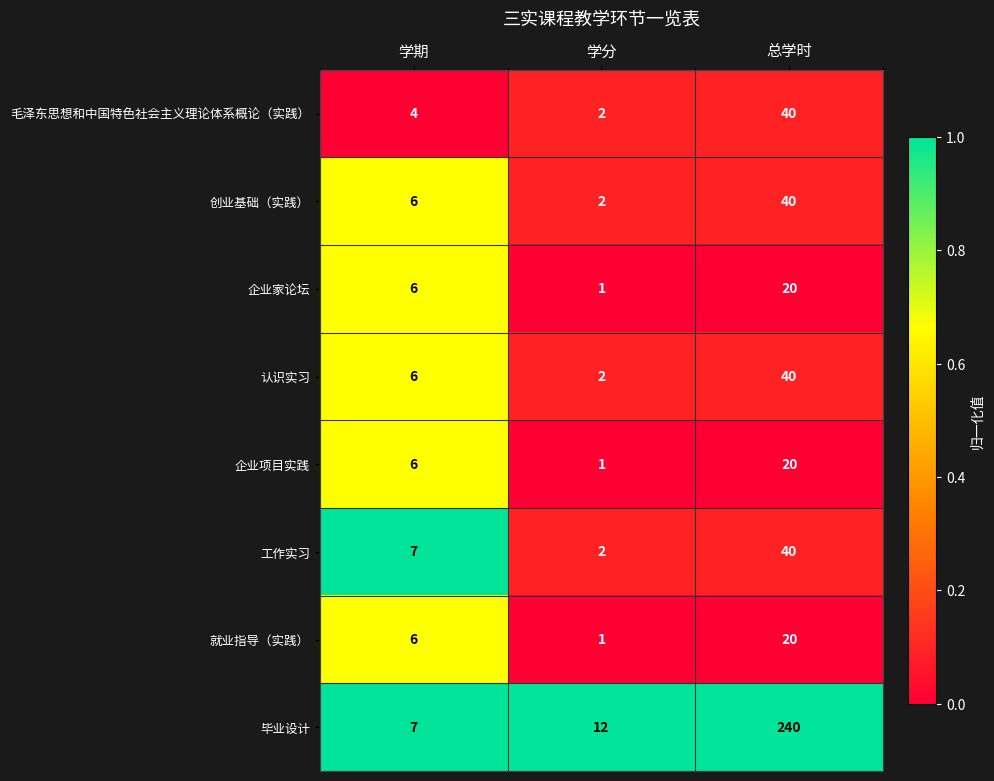

Where is 企业家论坛 nearest to the value 10?

学期